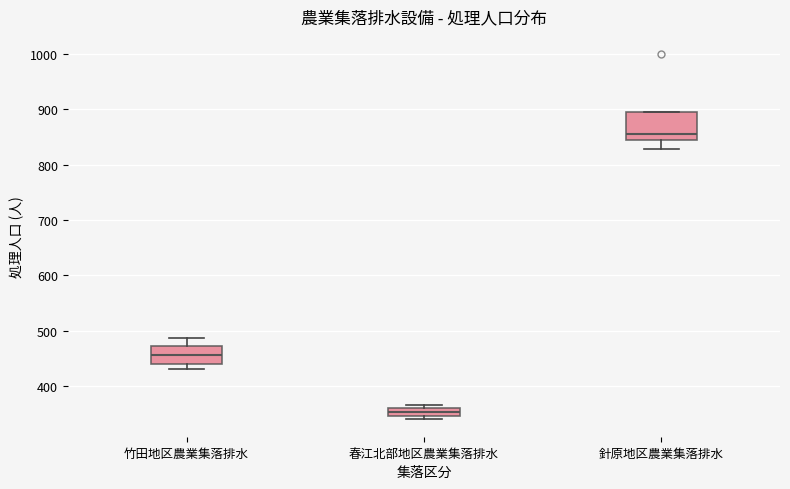

Which box is the tallest, from its lower edge to its upper edge?

針原地区農業集落排水